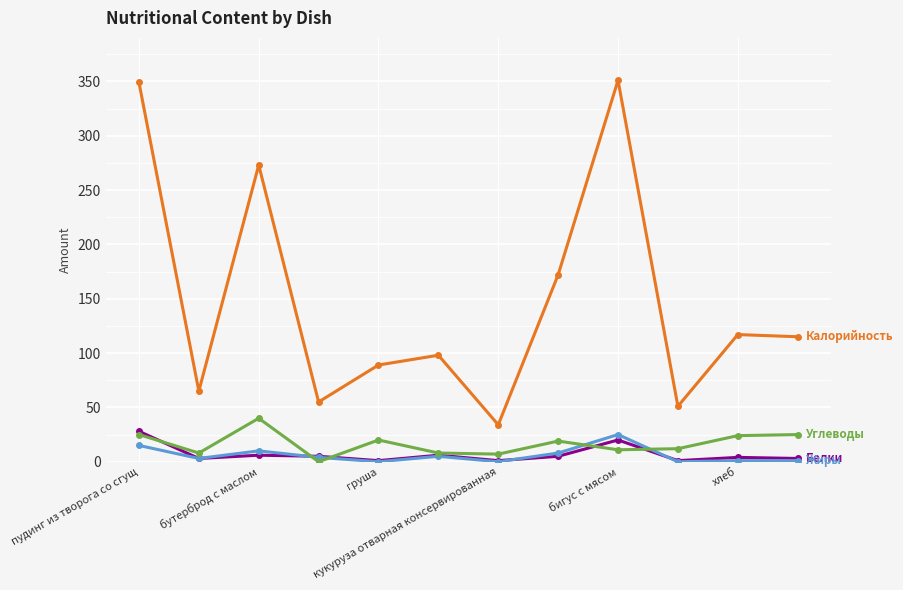

What is the greatest value displayed?

351